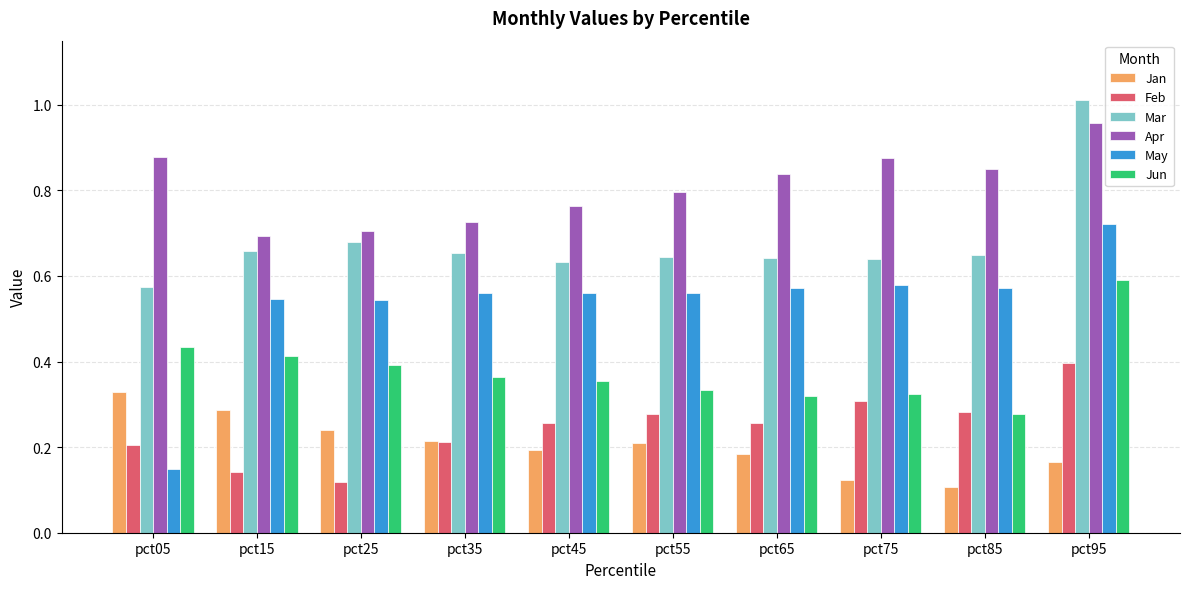

At which label does Mar reach its peak?

pct95